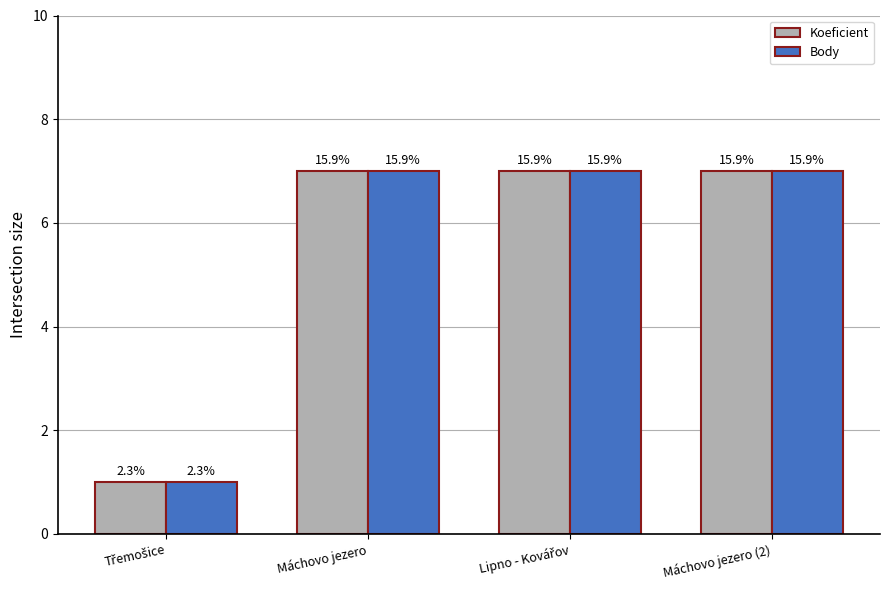

What is the average value of the Body series?

6